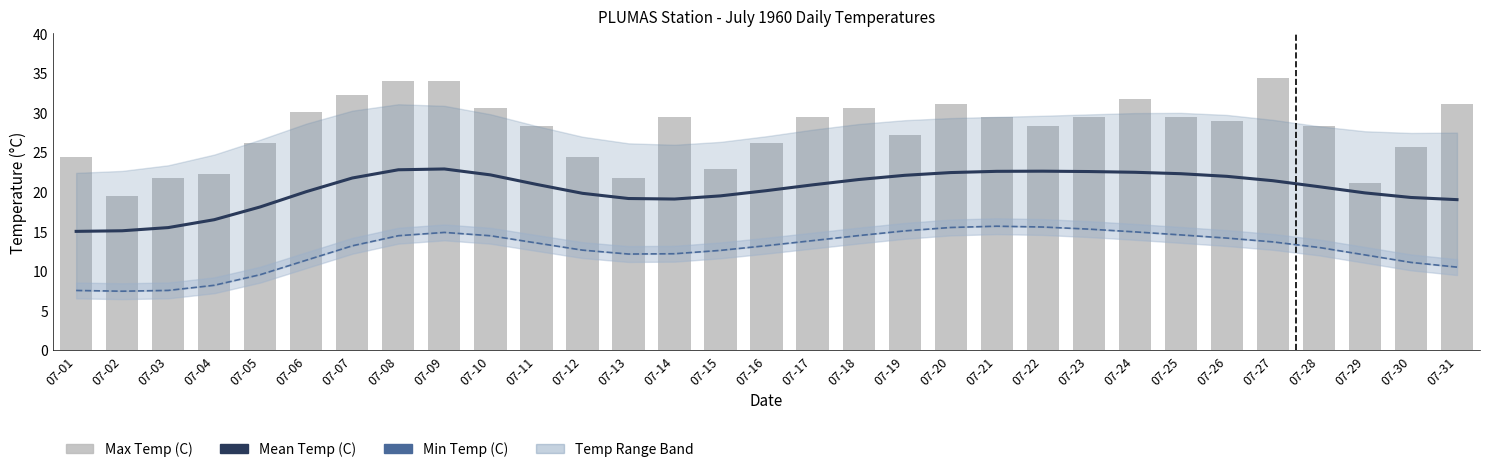

Reading right to left, transcribe all the data shown in this chart.

Mean Temp (C): 07-31=19.0	07-30=19.3	07-29=19.8	07-28=20.6	07-27=21.4	07-26=21.9	07-25=22.3	07-24=22.4	07-23=22.5	07-22=22.6	07-21=22.6	07-20=22.4	07-19=22.1	07-18=21.5	07-17=20.8	07-16=20.1	07-15=19.5	07-14=19.1	07-13=19.1	07-12=19.8	07-11=20.9	07-10=22.1	07-09=22.9	07-08=22.8	07-07=21.7	07-06=20.0	07-05=18.1	07-04=16.4	07-03=15.5	07-02=15.1	07-01=15.0
Min Temp (C): 07-31=10.5	07-30=11.1	07-29=12.0	07-28=12.9	07-27=13.6	07-26=14.1	07-25=14.5	07-24=14.9	07-23=15.3	07-22=15.5	07-21=15.6	07-20=15.5	07-19=15.0	07-18=14.4	07-17=13.8	07-16=13.2	07-15=12.6	07-14=12.2	07-13=12.1	07-12=12.6	07-11=13.5	07-10=14.4	07-09=14.8	07-08=14.4	07-07=13.2	07-06=11.3	07-05=9.5	07-04=8.2	07-03=7.5	07-02=7.4	07-01=7.5
Max Temp (C): 07-31=31.1	07-30=25.6	07-29=21.1	07-28=28.3	07-27=34.4	07-26=28.9	07-25=29.4	07-24=31.7	07-23=29.4	07-22=28.3	07-21=29.4	07-20=31.1	07-19=27.2	07-18=30.6	07-17=29.4	07-16=26.1	07-15=22.8	07-14=29.4	07-13=21.7	07-12=24.4	07-11=28.3	07-10=30.6	07-09=33.9	07-08=33.9	07-07=32.2	07-06=30.0	07-05=26.1	07-04=22.2	07-03=21.7	07-02=19.4	07-01=24.4